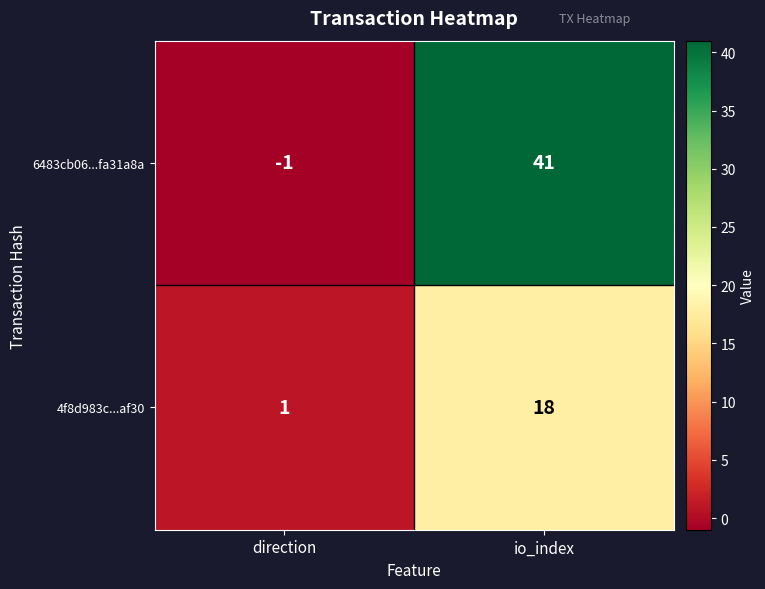

Which category has the lowest value across all series?

direction